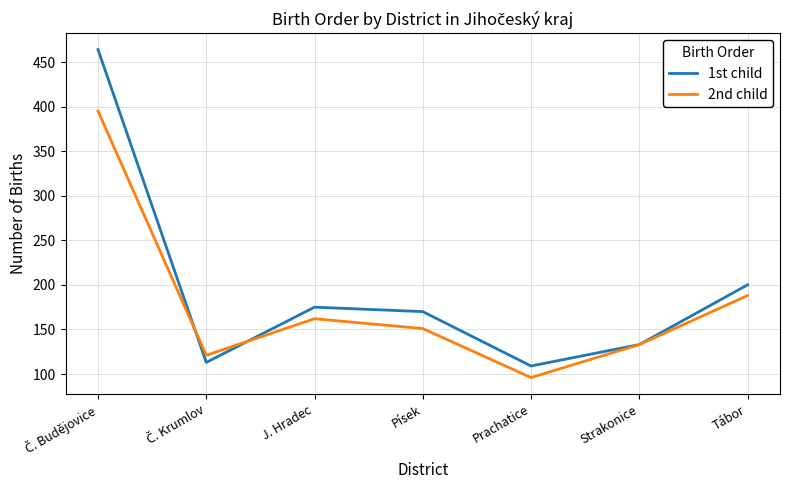

What is the average value of the 1st child series?

195